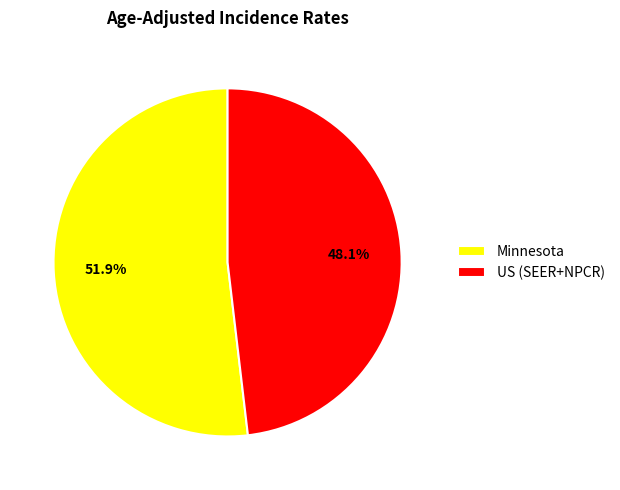

Which slice represents more than half of the pie?

Minnesota